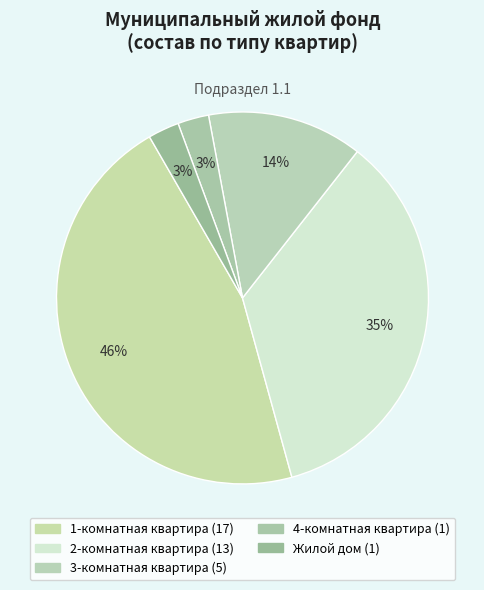

Combined, do 1-комнатная квартира and Жилой дом account for over 50%?

No